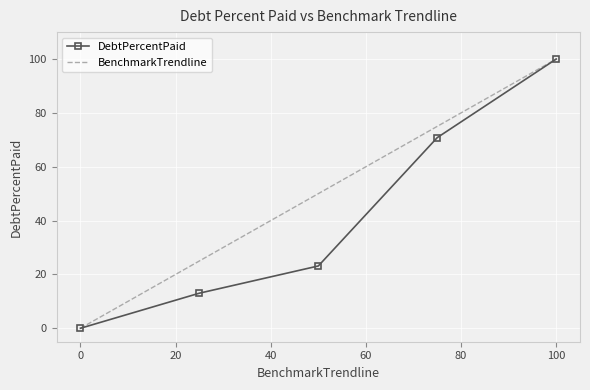

Reading left to right, list all the values displayed in this chart.

DebtPercentPaid: 0.0	13.0	23.1	70.8	100.0
BenchmarkTrendline: 0.0	25.0	50.0	75.0	100.0